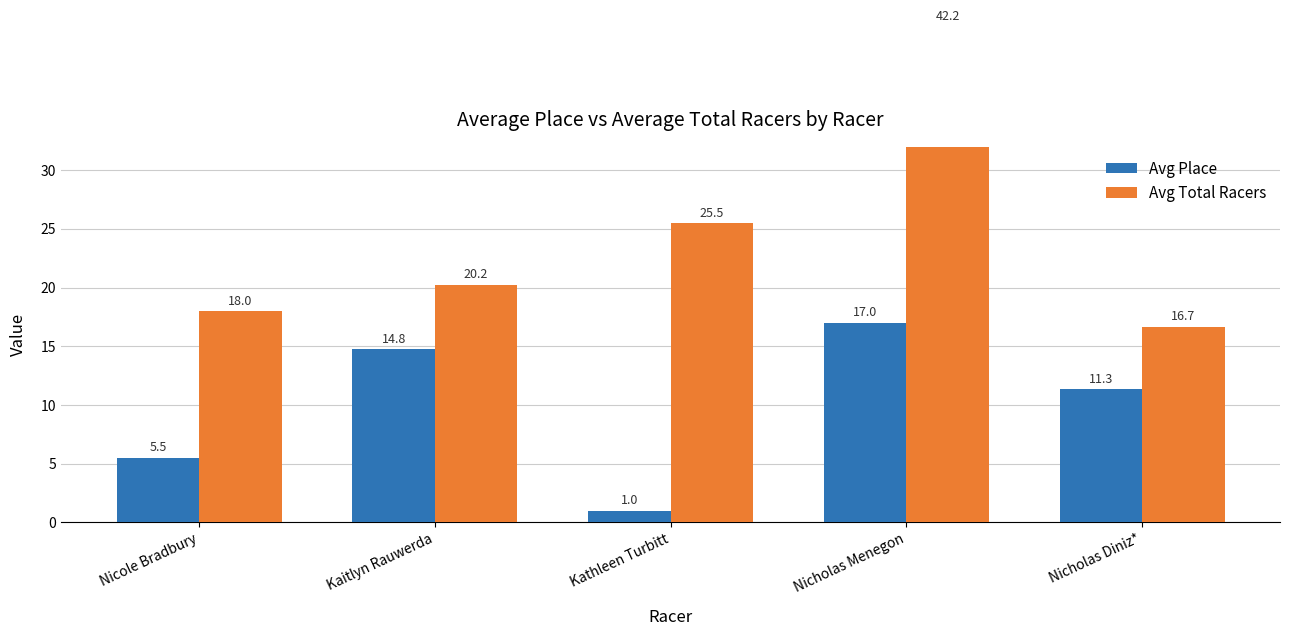

Which category has the highest value in the Avg Place series?

Nicholas Menegon